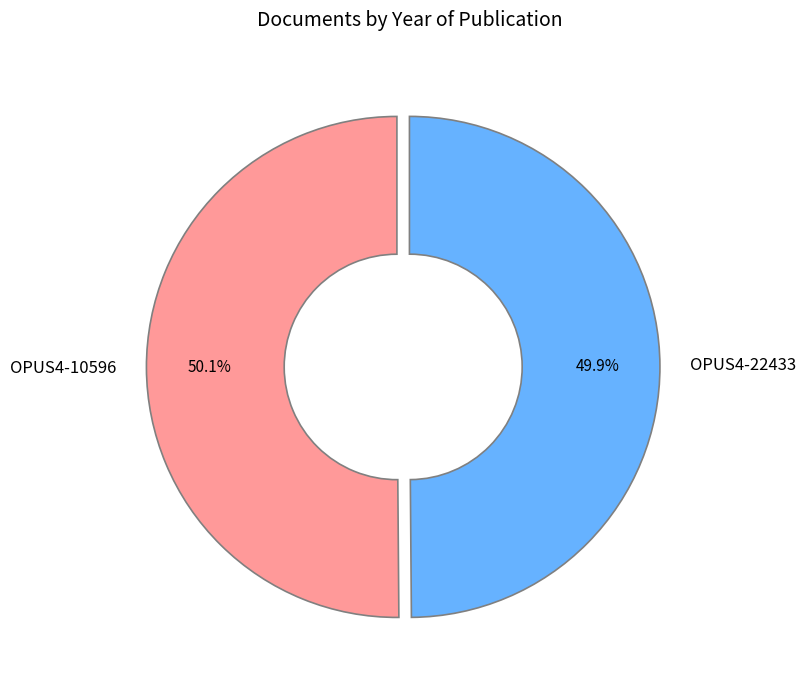

How much of the chart is everything except OPUS4-22433?

50.1%